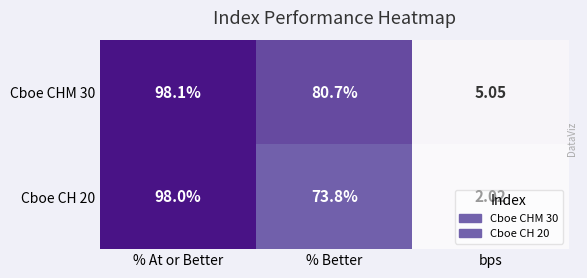

Which series changed the most between % At or Better and bps?

Cboe CH 20